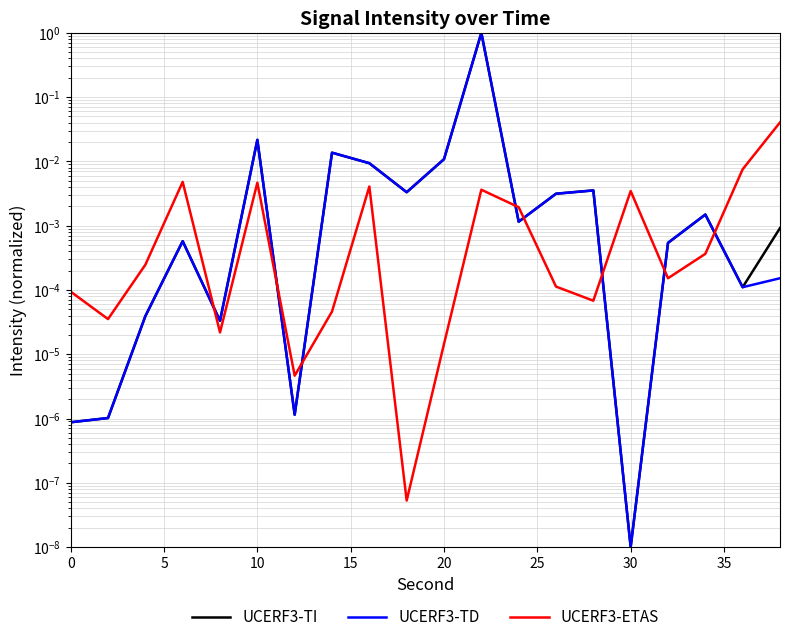

At how many categories does at least one series exceed 0?

20